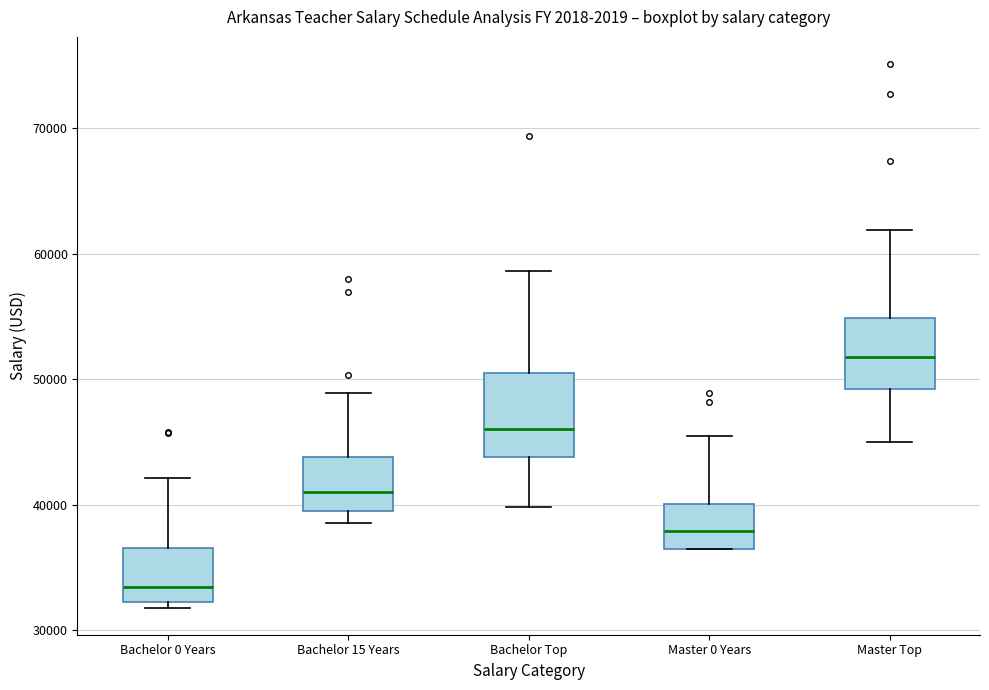

Which box has the lowest median line?

Bachelor 0 Years